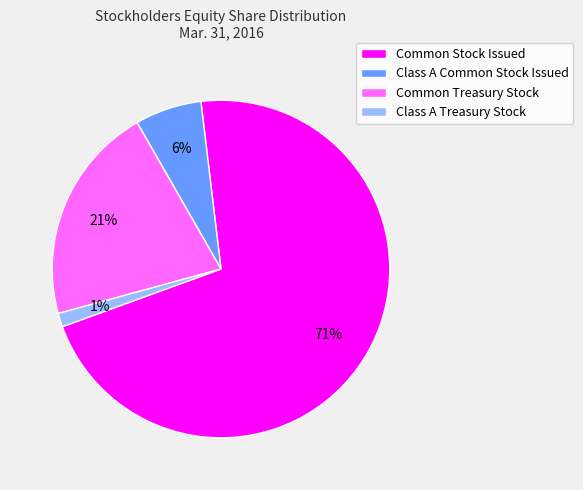

Is there any slice that represents more than half of the pie?

Yes